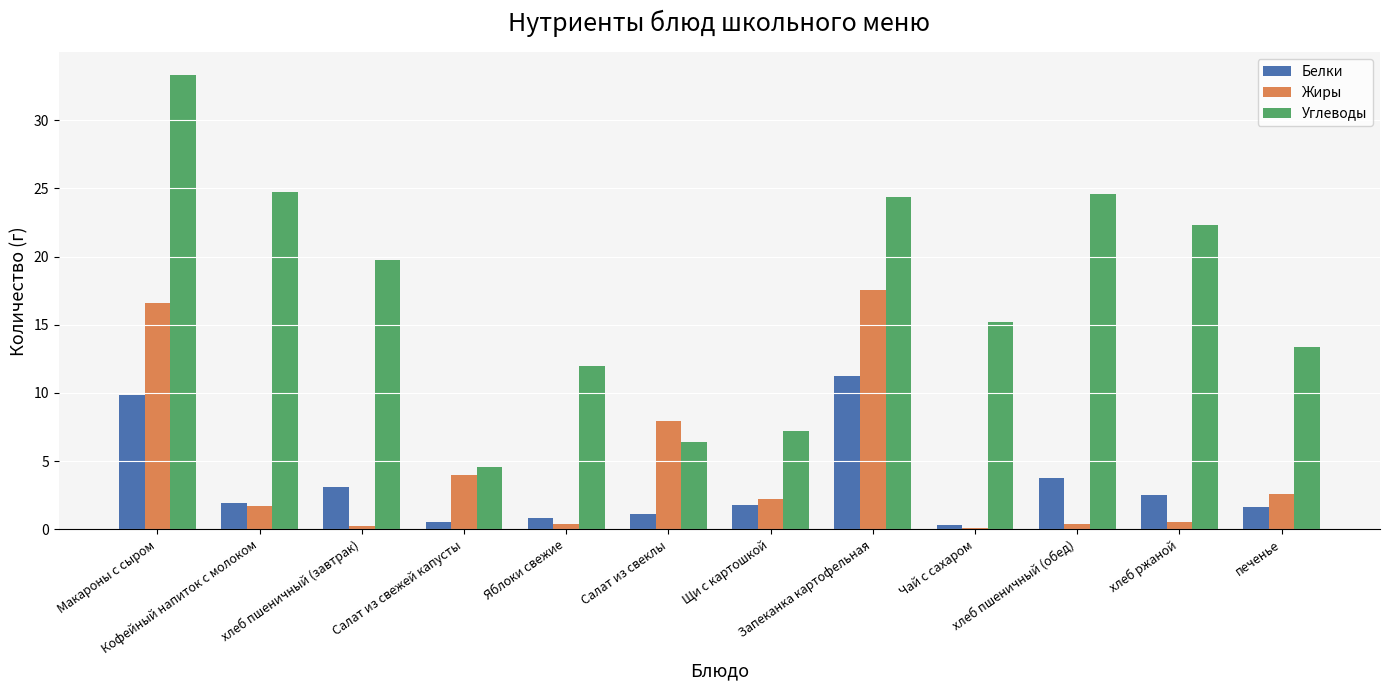

What is the sum of all Белки values?

38.5